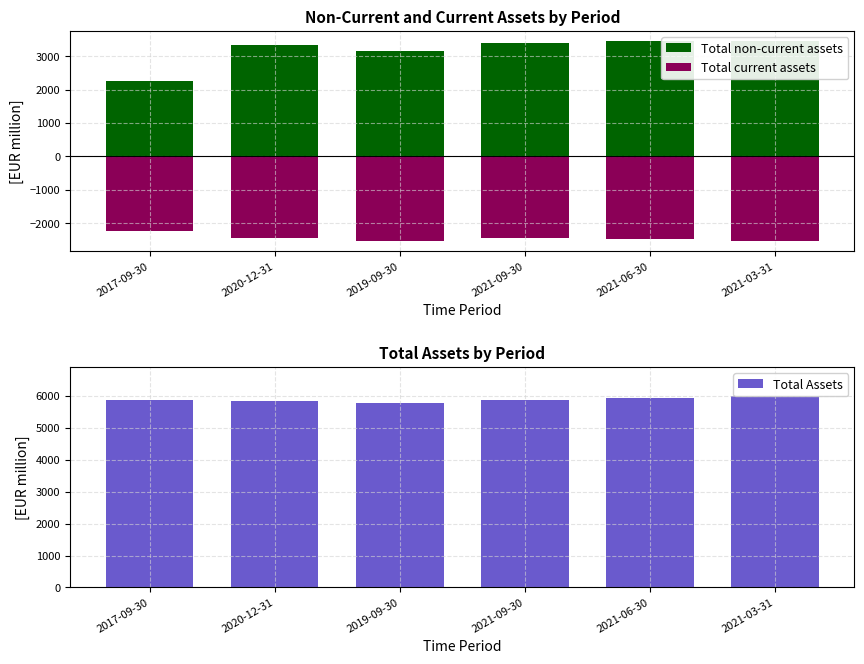

What is the label of the 5th bar from the right?

2020-12-31